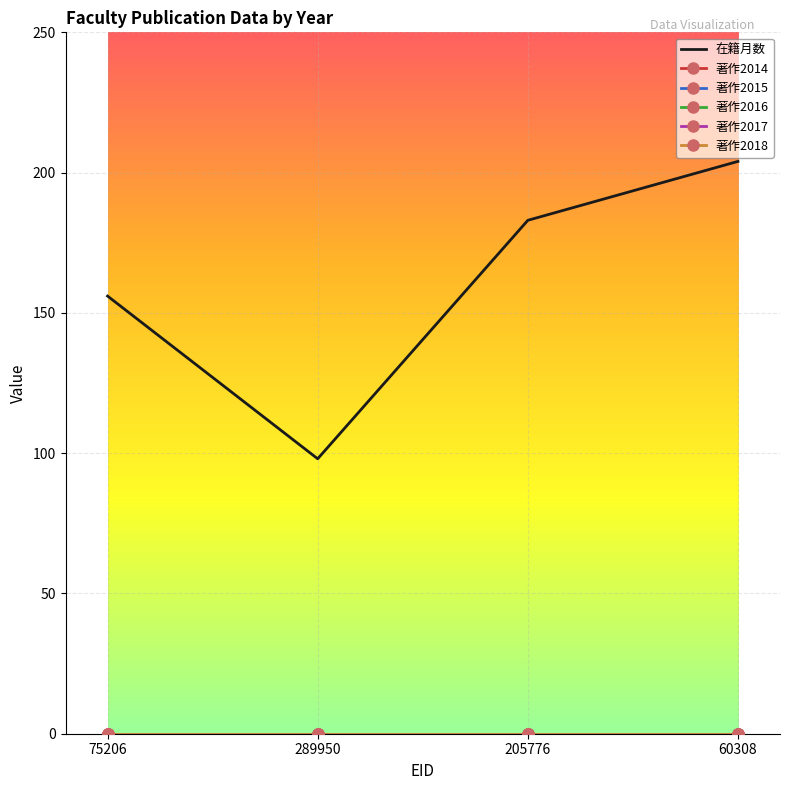

What is the label of the 1st point from the left?

75206